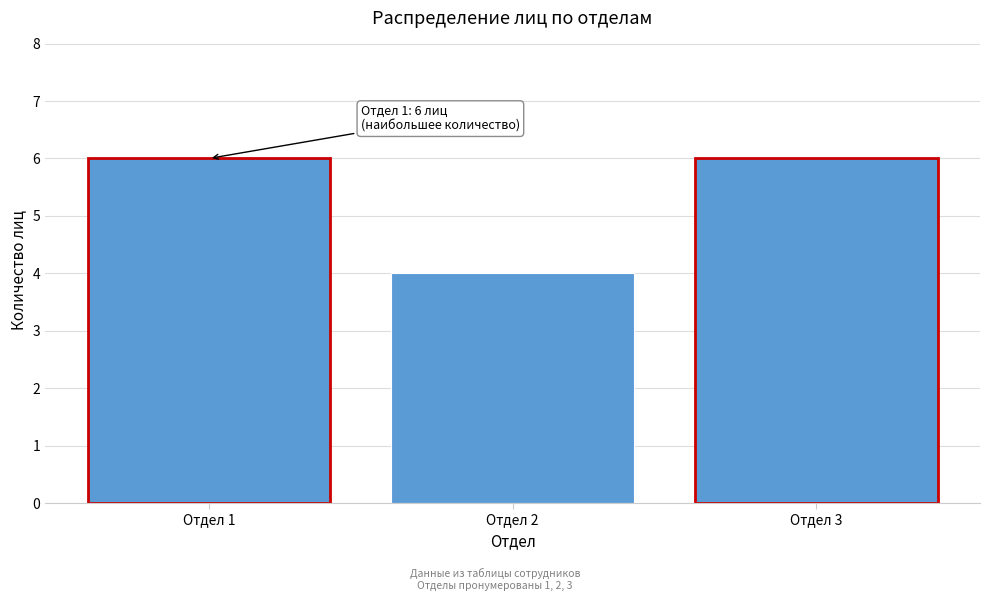

Reading left to right, what are all the values shown in this chart?

Отдел 1=6	Отдел 2=4	Отдел 3=6